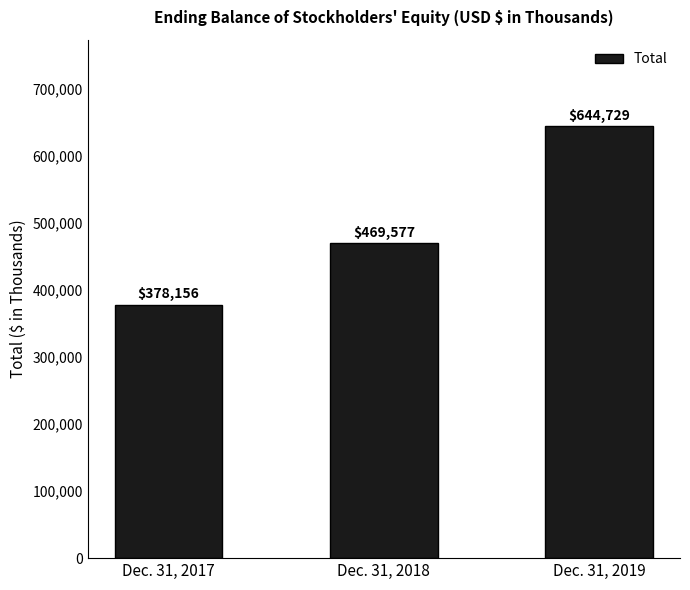

What is the sum of all values?

1492462